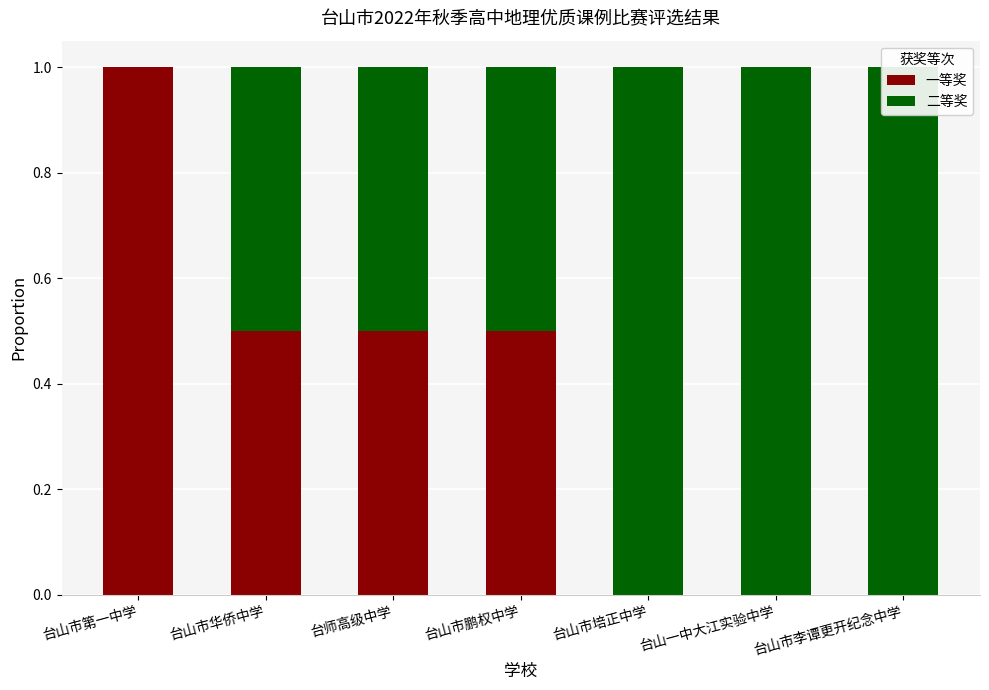

Count the 二等奖 values in the range 0 to 1.

7